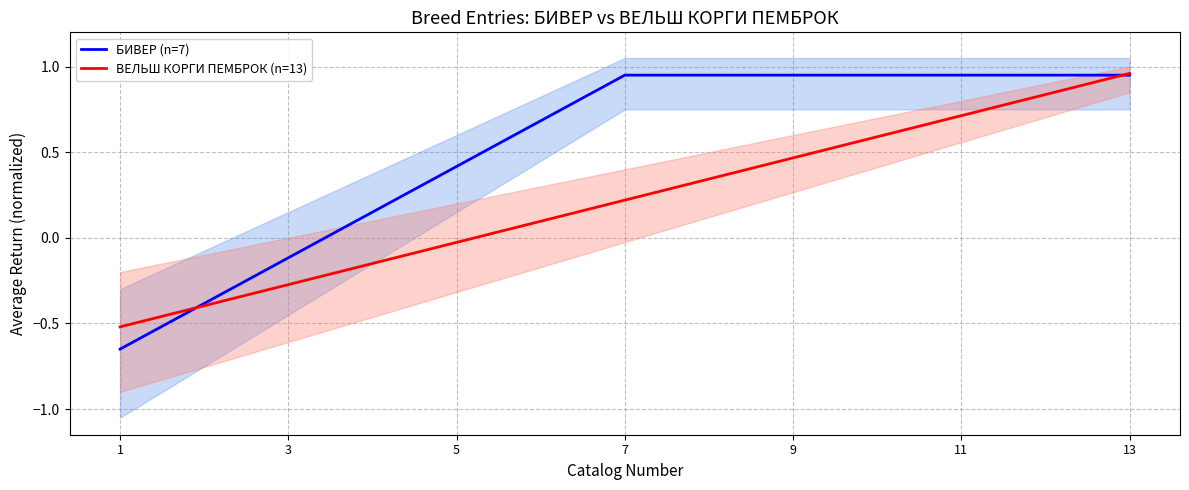

True or false: БИВЕР (n=7) has more than 0 interior local peaks.

False